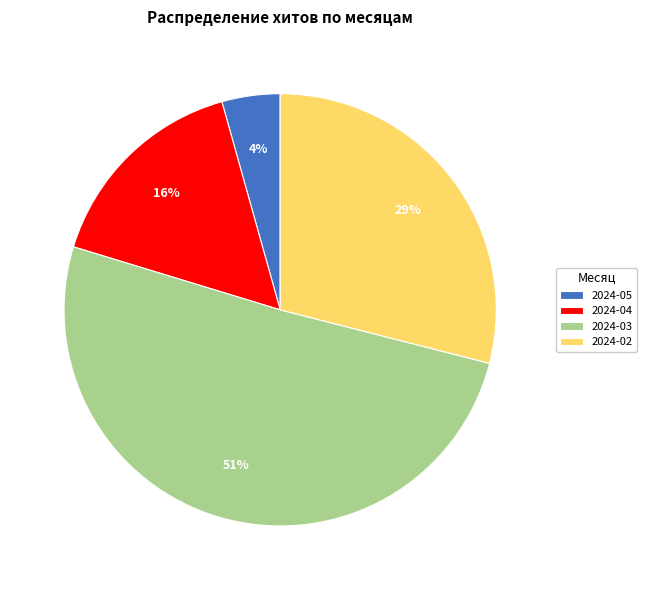

To the nearest percent, what portion does 2024-04 represent?

16%